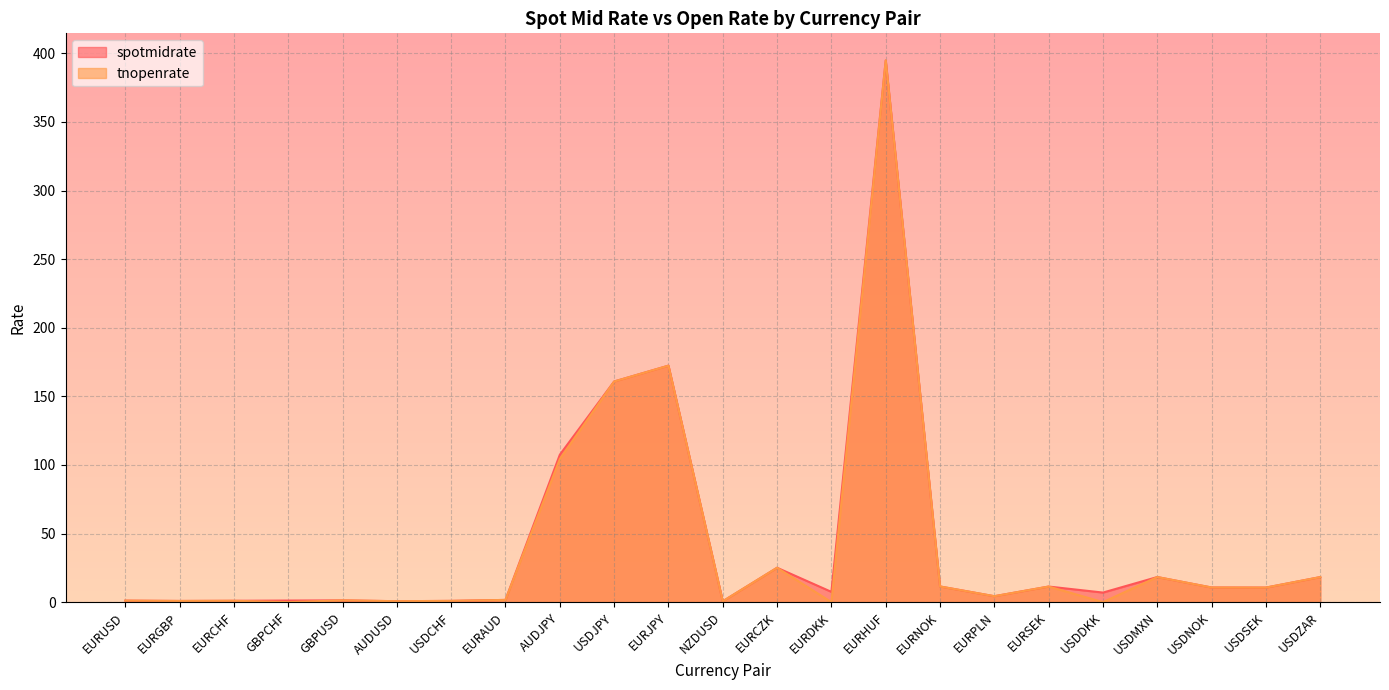

True or false: spotmidrate has a value of 1.3 at GBPUSD.

True